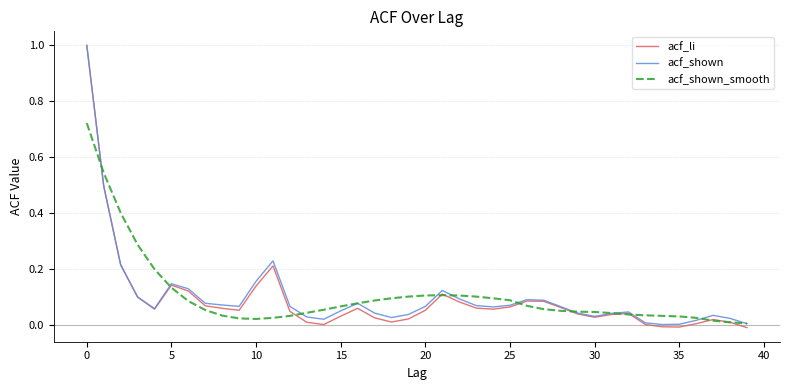

What is the greatest value displayed?

1.0